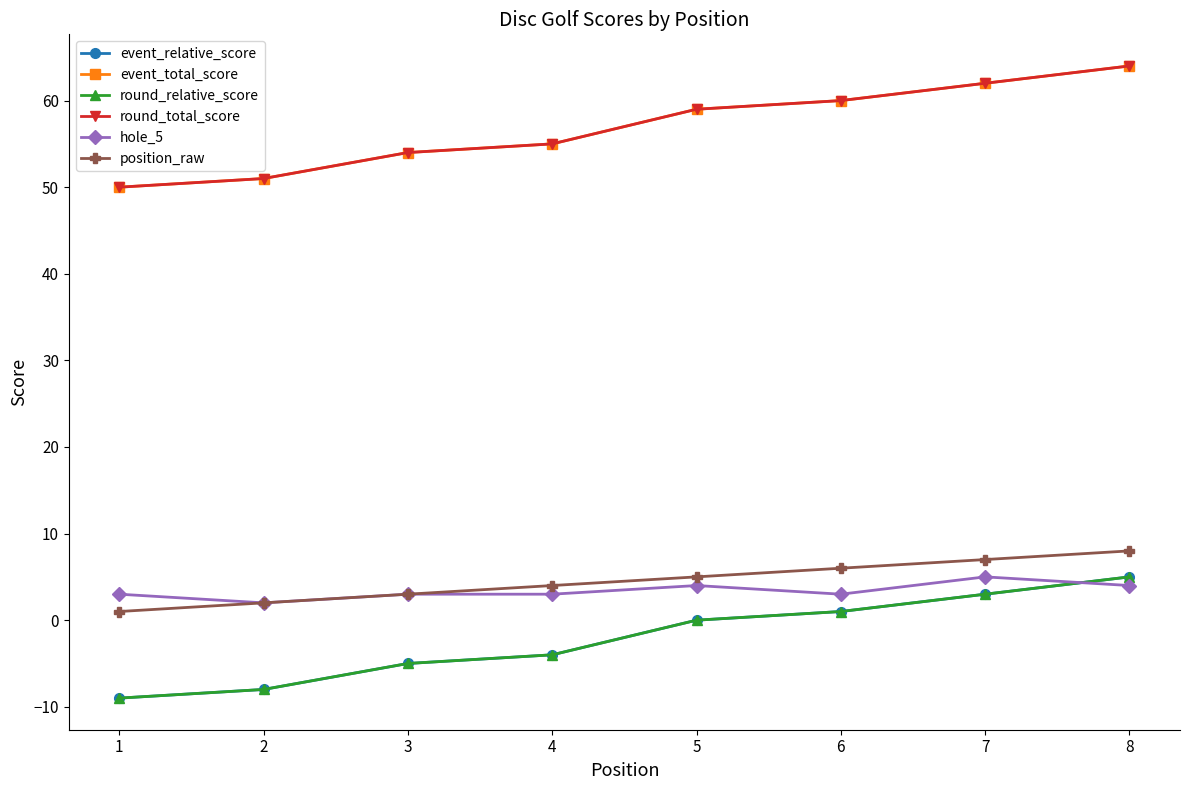

Is this an area chart (filled region under the line)?

No